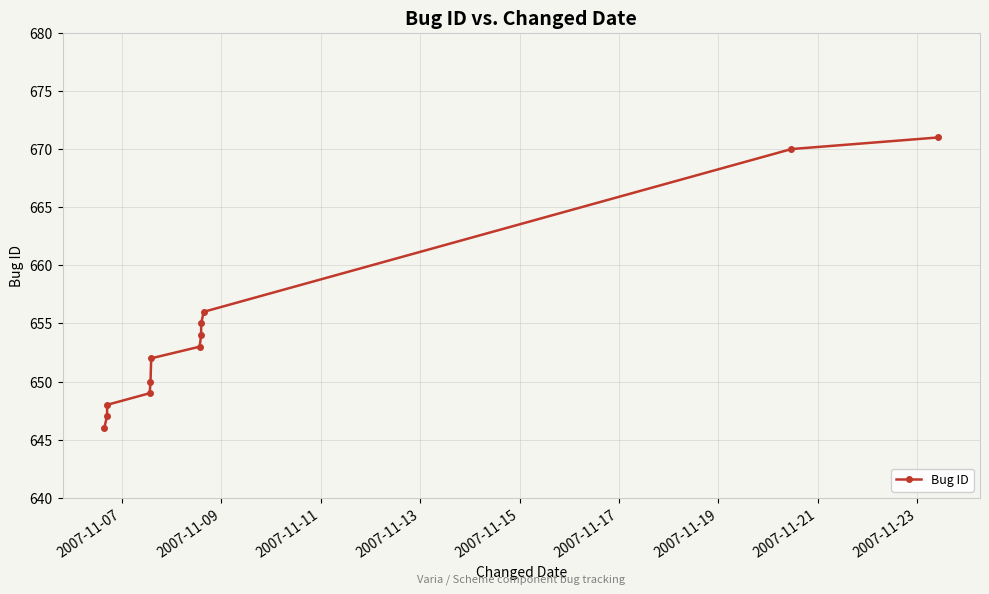

Count the number of data series in this chart.

1